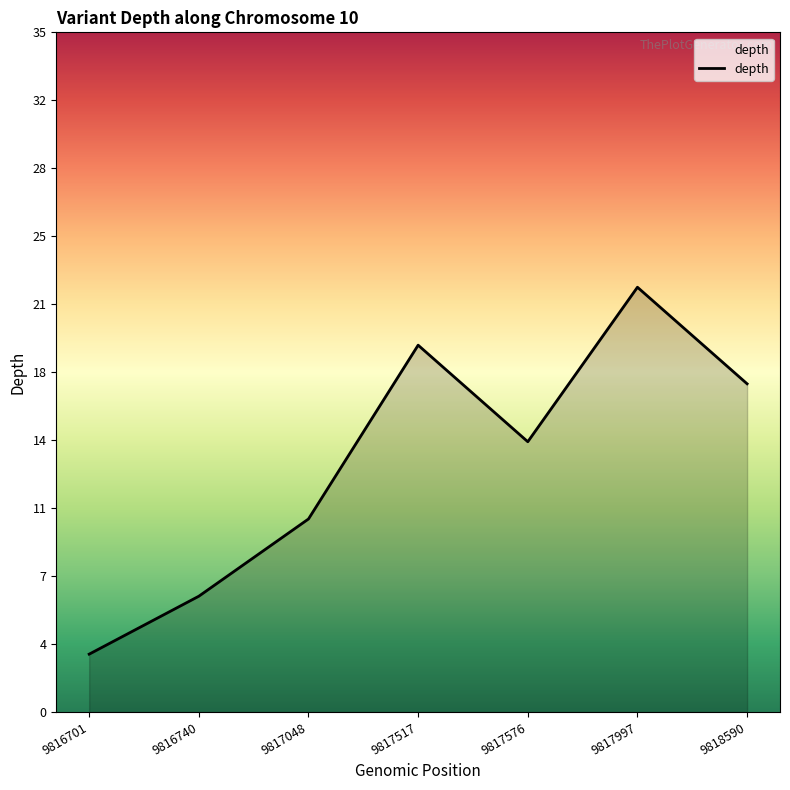

Where is the first local minimum?

9817576